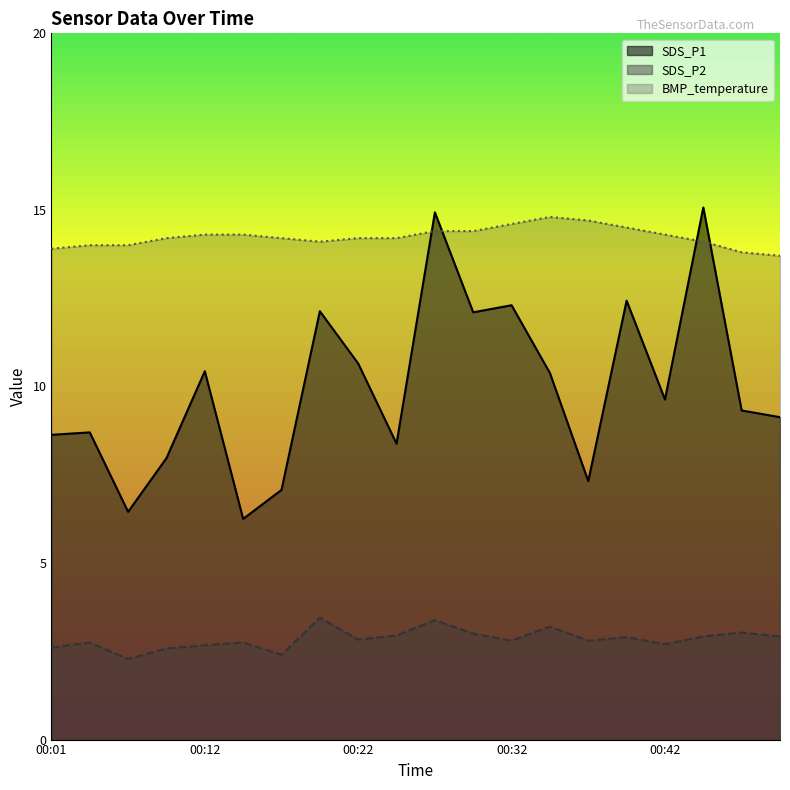

List the labels in order of SDS_P2 value, largest first.

00:19, 00:27, 00:34, 00:47, 00:29, 00:24, 00:44, 00:49, 00:39, 00:22, 00:32, 00:37, 00:04, 00:14, 00:42, 00:12, 00:01, 00:09, 00:17, 00:06